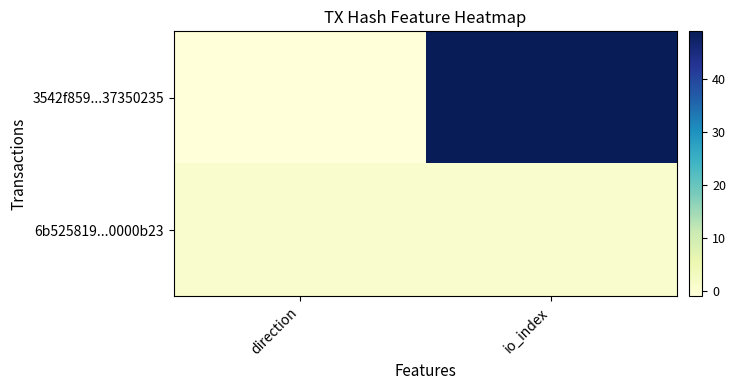

List the series in order of their overall mean, lowest first.

6b525819...0000b23, 3542f859...37350235